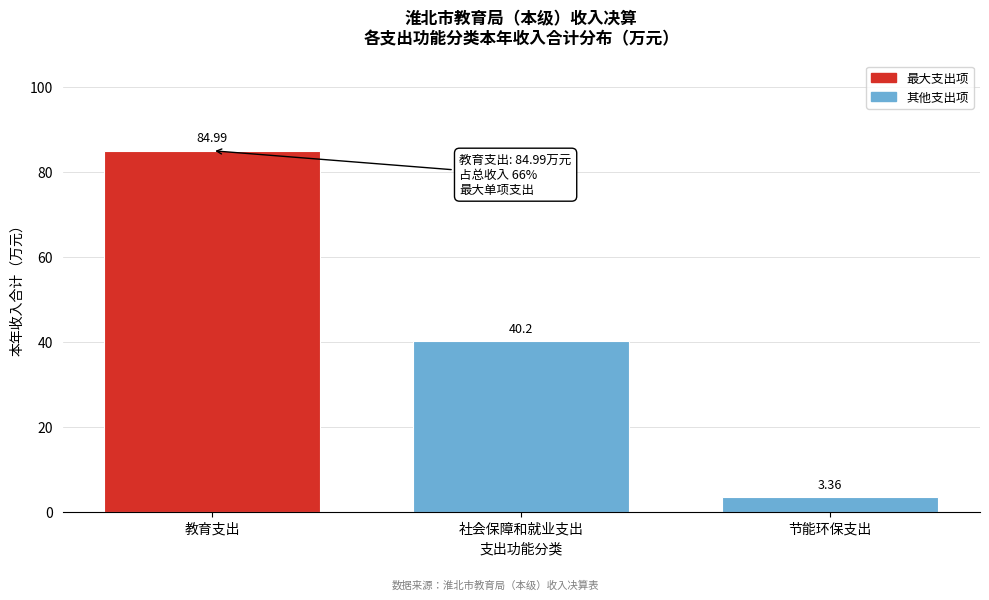

Which label corresponds to the smallest value in the chart?

节能环保支出